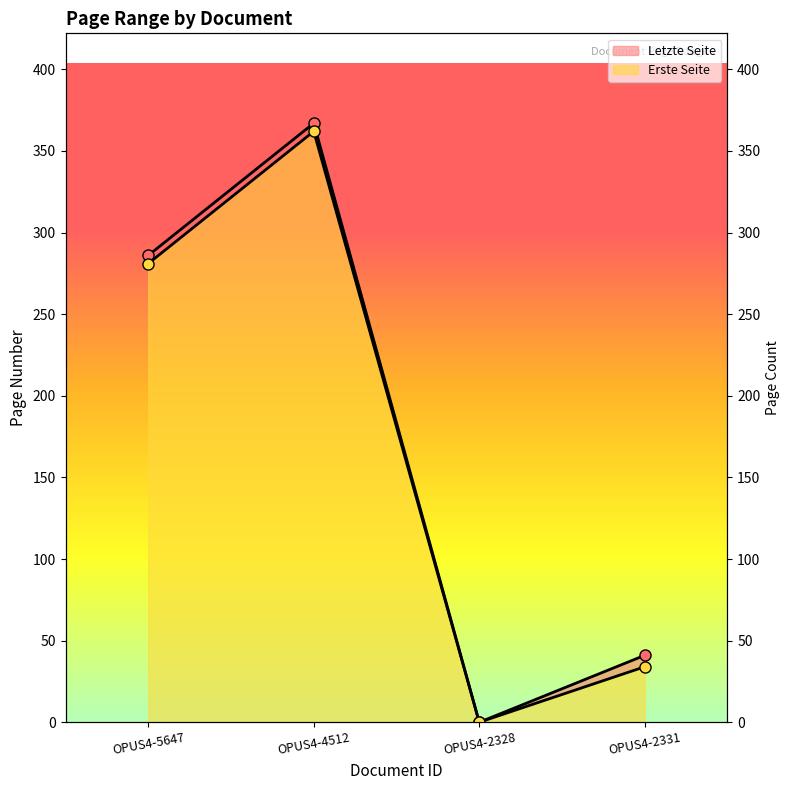

Which series has the largest total across all categories?

Letzte Seite